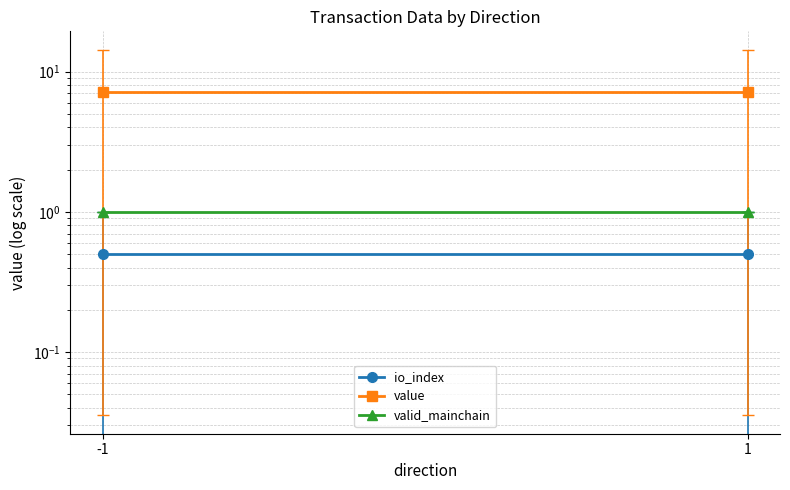

Reading left to right, what are all the values shown in this chart?

io_index: -1=0.5	1=0.5
value: -1=7.2	1=7.2
valid_mainchain: -1=1.0	1=1.0